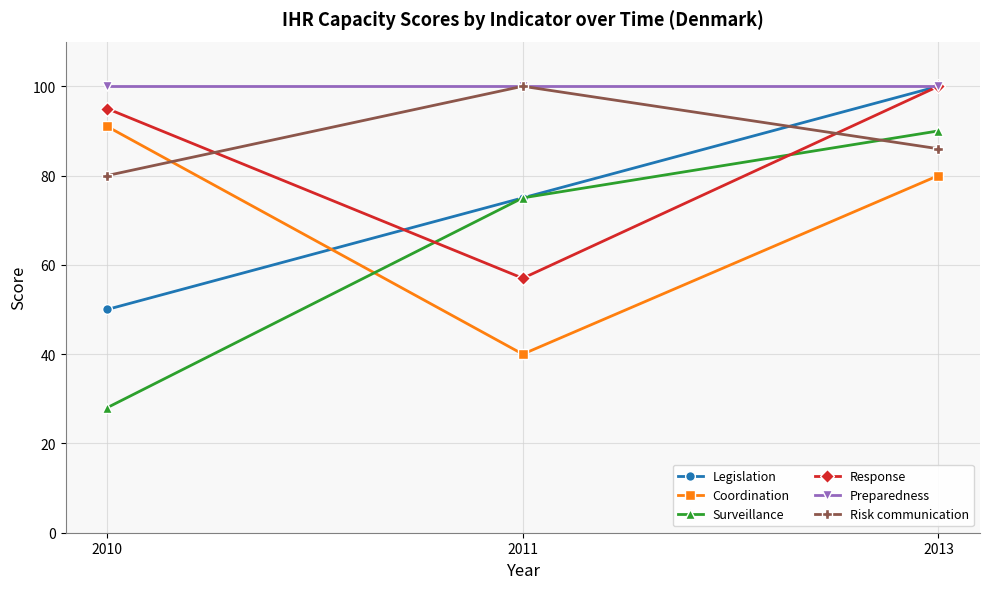

The Risk communication series shows 86 at 2013. True or false?

True